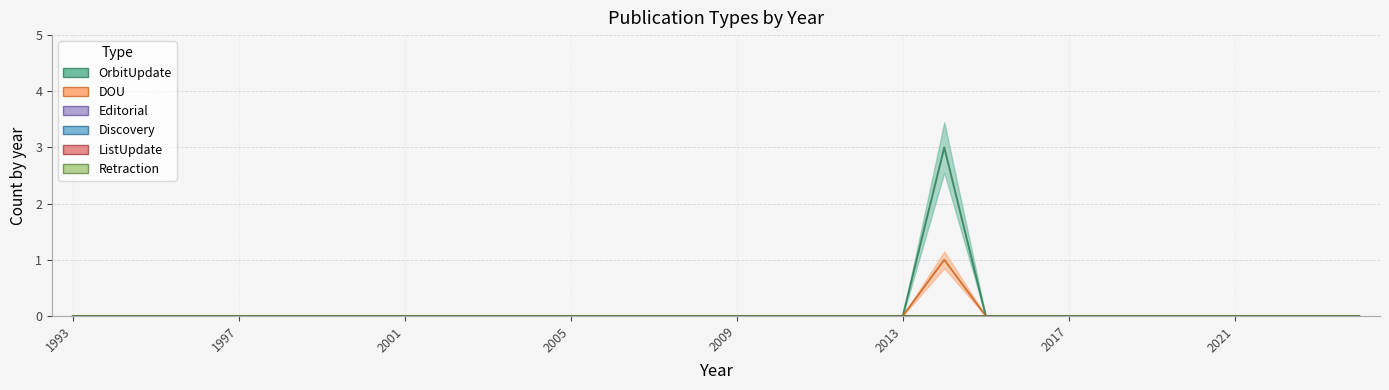

Reading right to left, extract all data points from this chart.

OrbitUpdate: 0	0	0	0	0	0	0	0	0	0	3	0	0	0	0	0	0	0	0	0	0	0	0	0	0	0	0	0	0	0	0	0
DOU: 0	0	0	0	0	0	0	0	0	0	1	0	0	0	0	0	0	0	0	0	0	0	0	0	0	0	0	0	0	0	0	0
Editorial: 0	0	0	0	0	0	0	0	0	0	0	0	0	0	0	0	0	0	0	0	0	0	0	0	0	0	0	0	0	0	0	0
Discovery: 0	0	0	0	0	0	0	0	0	0	0	0	0	0	0	0	0	0	0	0	0	0	0	0	0	0	0	0	0	0	0	0
ListUpdate: 0	0	0	0	0	0	0	0	0	0	0	0	0	0	0	0	0	0	0	0	0	0	0	0	0	0	0	0	0	0	0	0
Retraction: 0	0	0	0	0	0	0	0	0	0	0	0	0	0	0	0	0	0	0	0	0	0	0	0	0	0	0	0	0	0	0	0